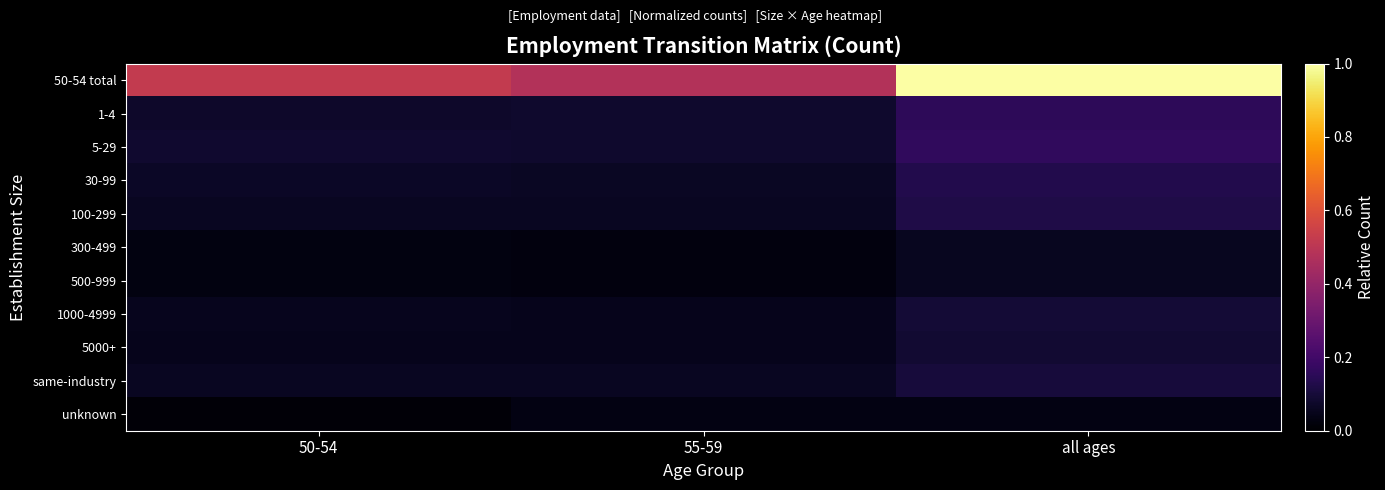

At which category does the chart reach its peak across all series?

all ages